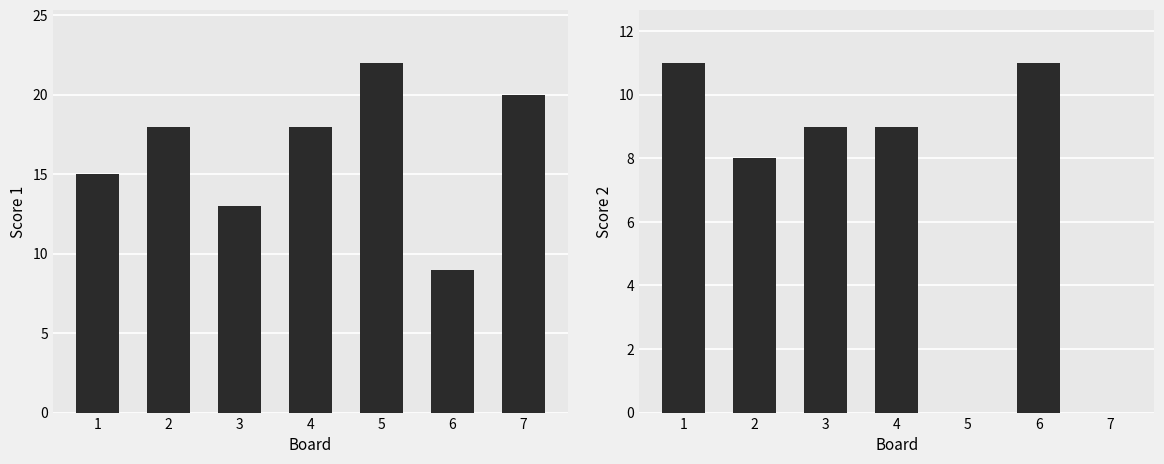

Which category has the highest value in the Score 1 series?

5